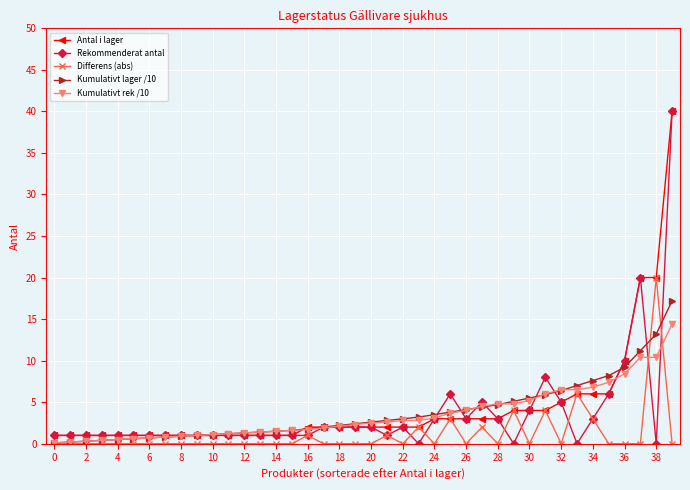

How many lines are shown in the chart?

5